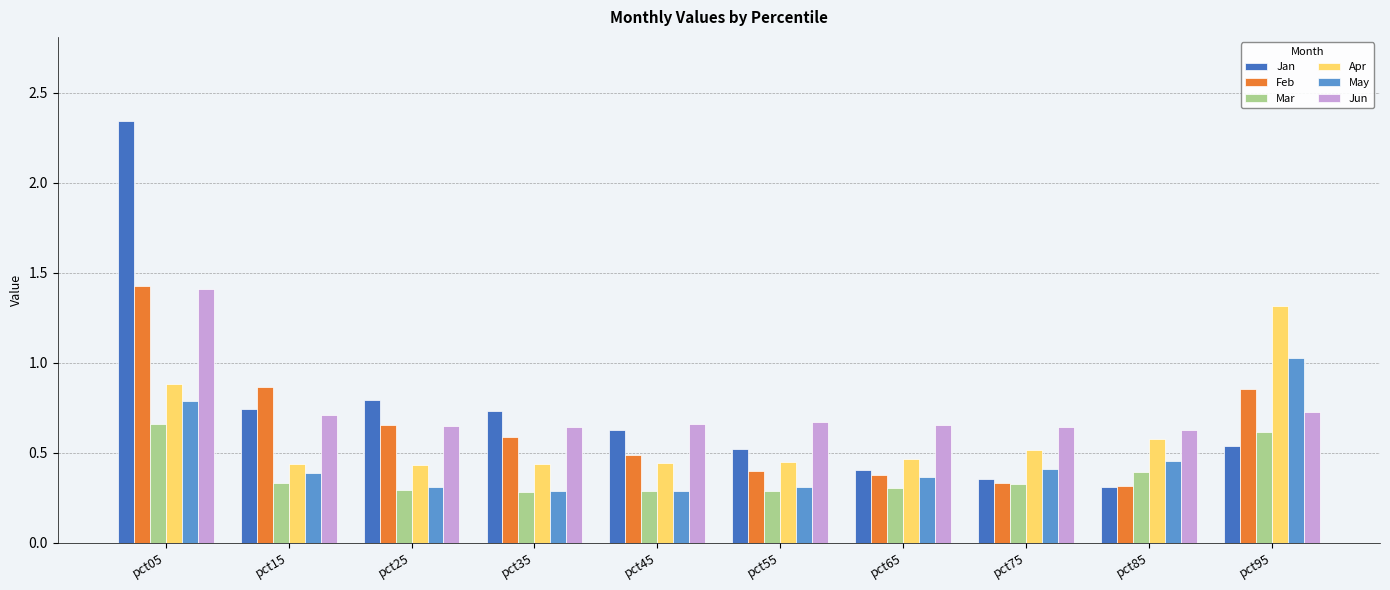

The May series shows 0.1 at pct65. True or false?

False